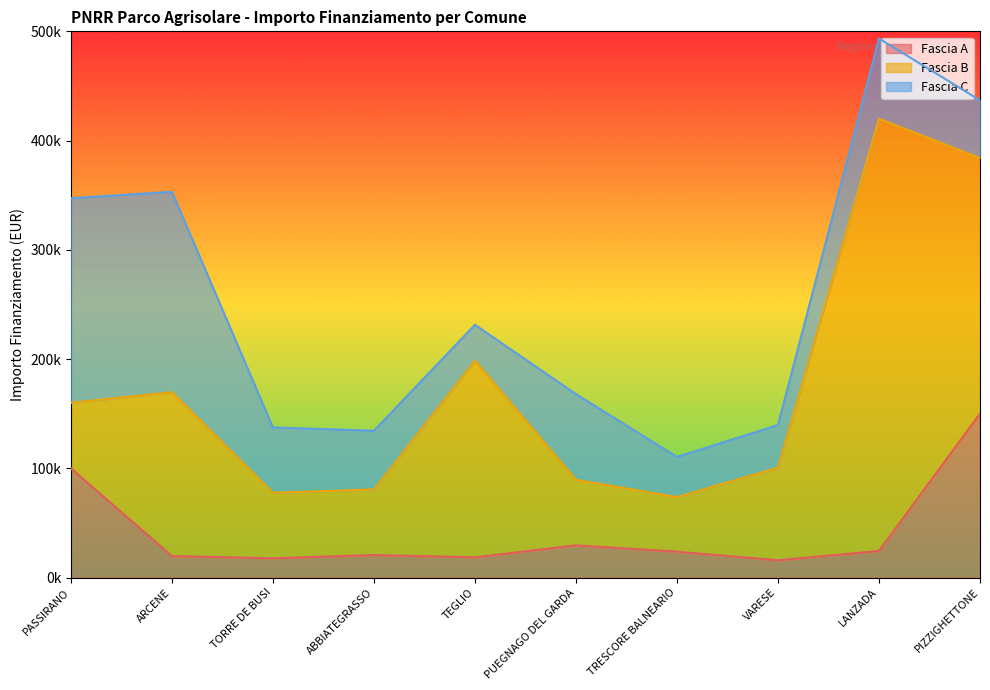

Count the number of categories in the chart.

10